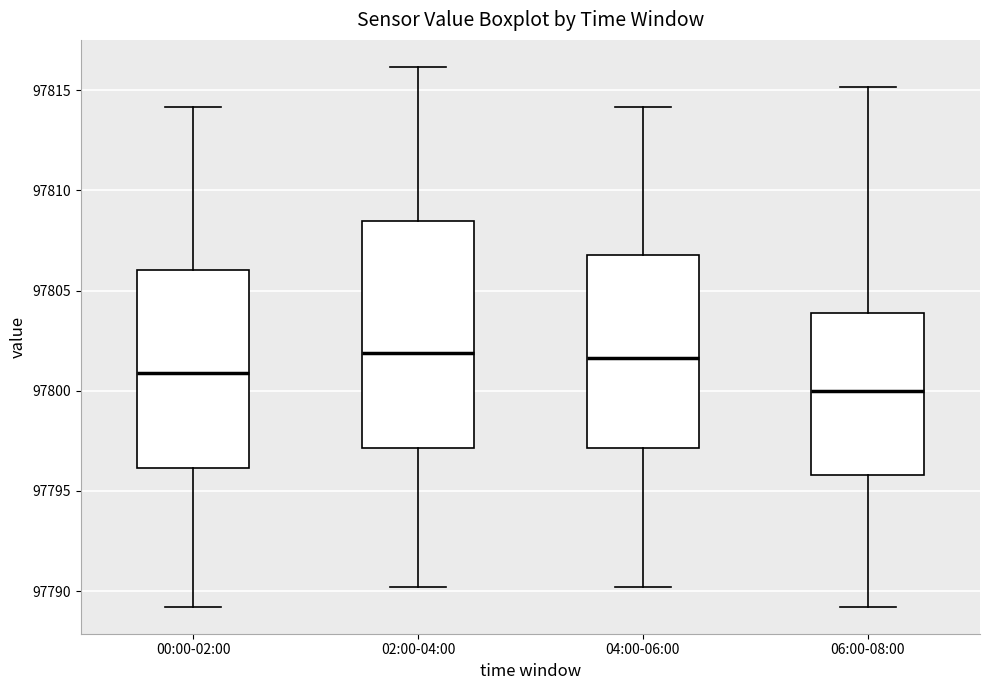

Comparing the boxes themselves (not the whiskers), which one is the tallest?

02:00-04:00